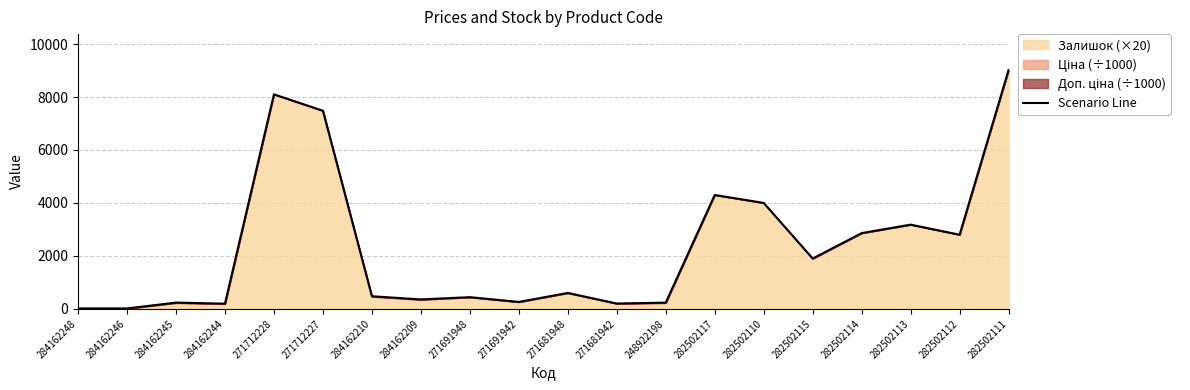

How many lines are shown in the chart?

1